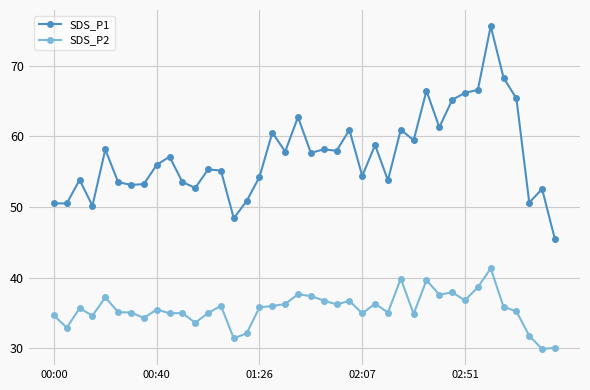

How many distinct data groups are displayed?

2